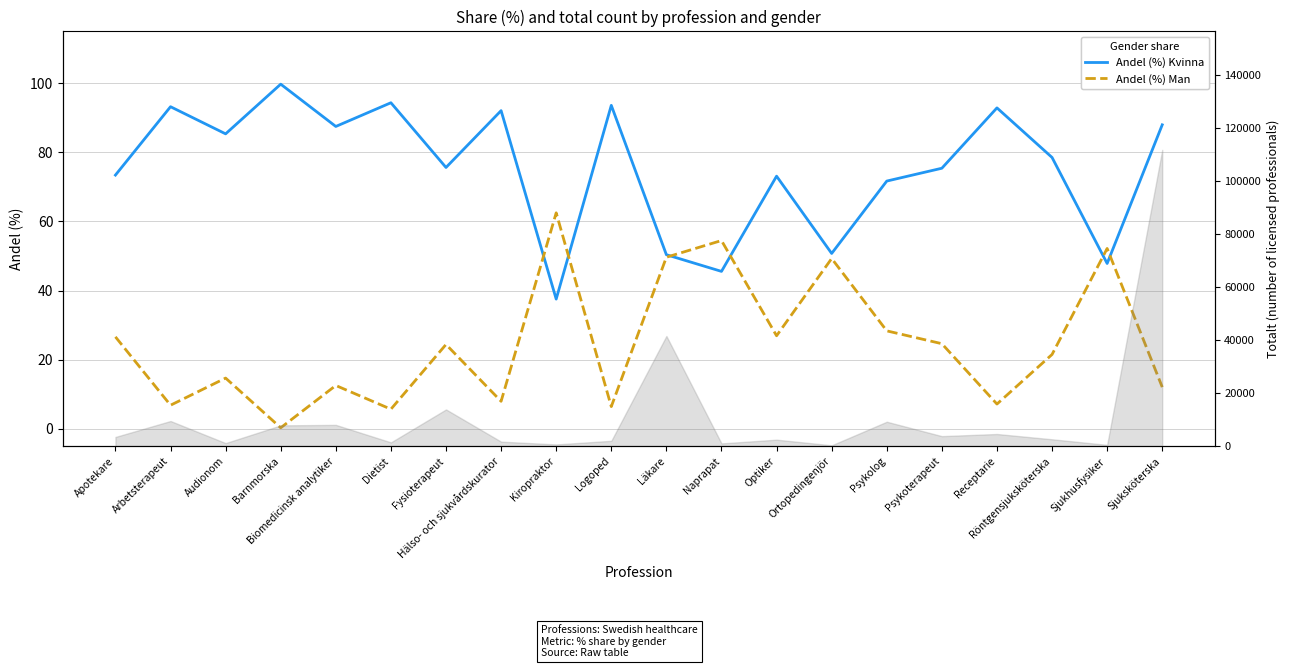

Is the value of Andel (%) Man at Apotekare greater than the value of Andel (%) Kvinna at Receptarie?

No